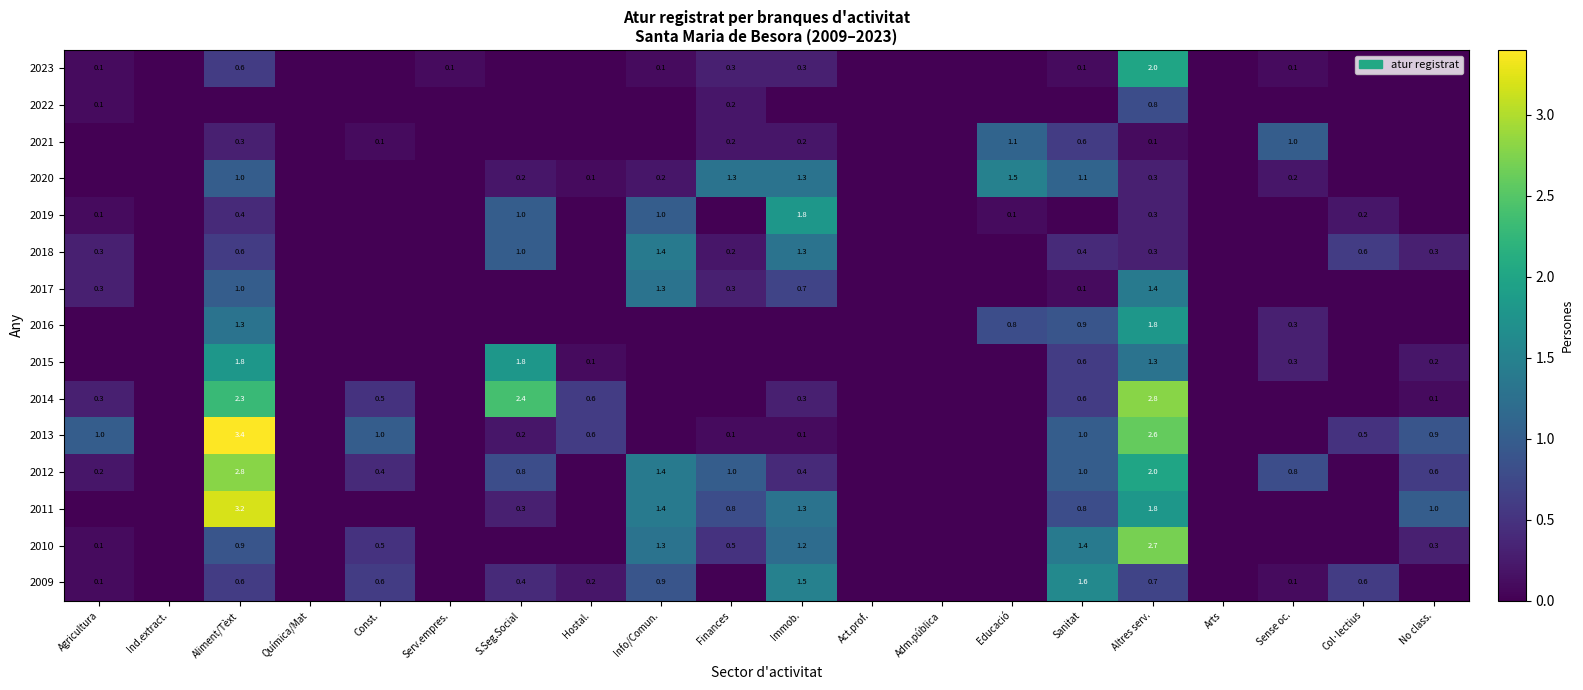

What is the sum of the 2018 values at Finances and Agricultura?

0.5